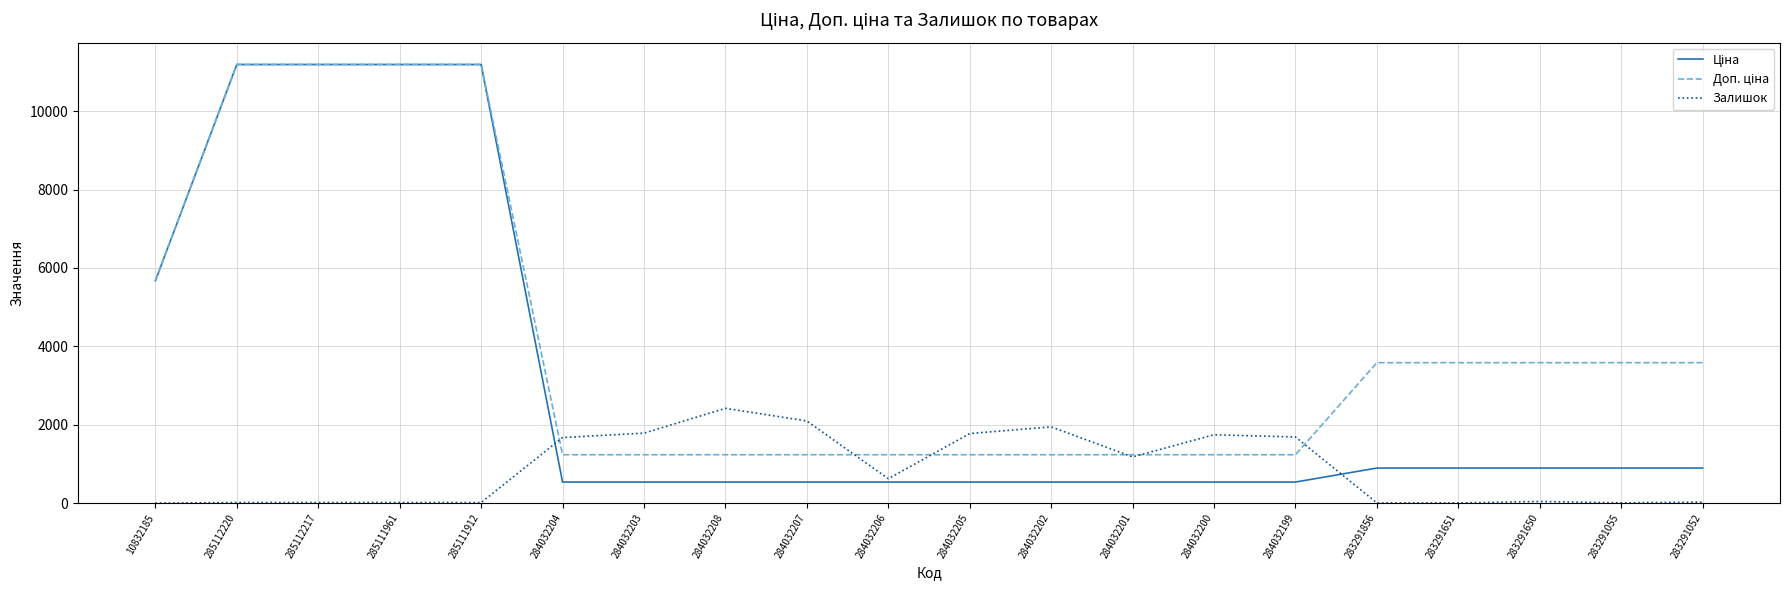

What is the spread (max minus min) of values at 284032199?

1149.0